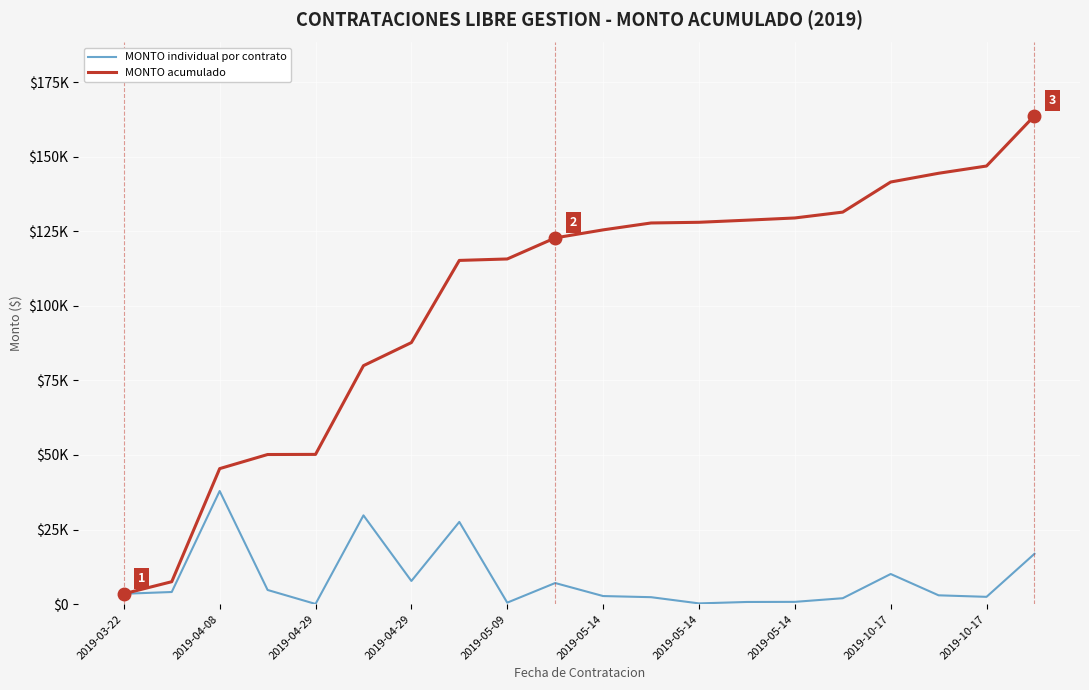

Which series has the largest range (max minus min)?

MONTO acumulado